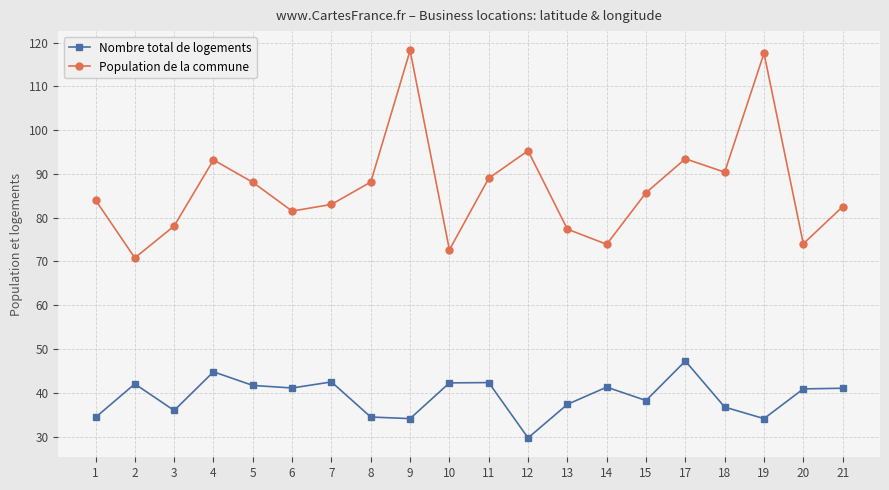

What are all the series names shown in the legend?

Nombre total de logements, Population de la commune